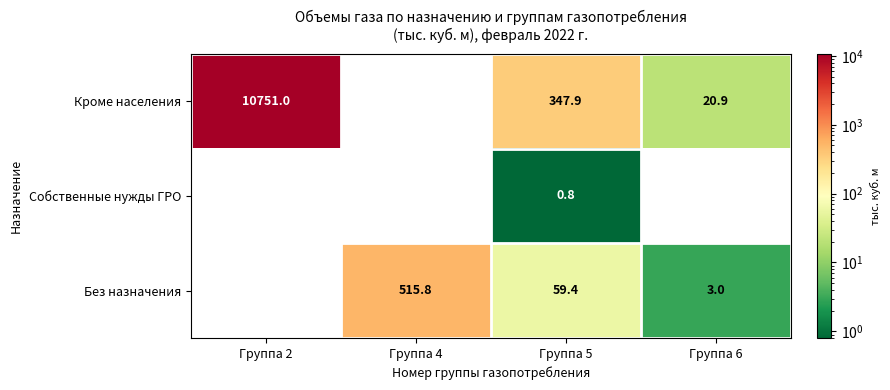

What value does the Кроме населения series have at Группа 6?

20.9